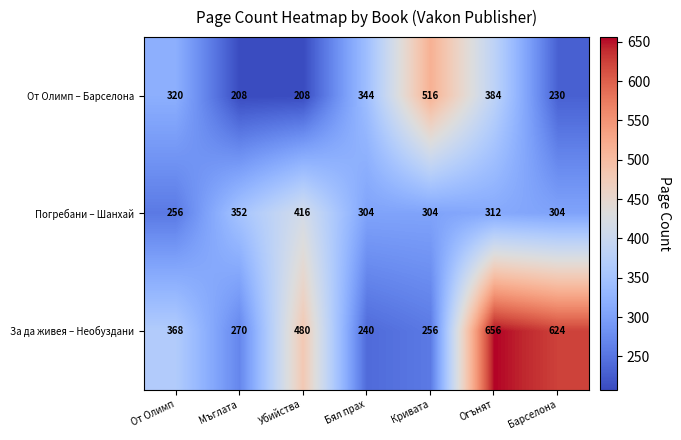

Rank the categories by За да живея – Необуздани value from lowest to highest.

Бял прах, Кривата, Мъглата, От Олимп, Убийства, Барселона, Огънят